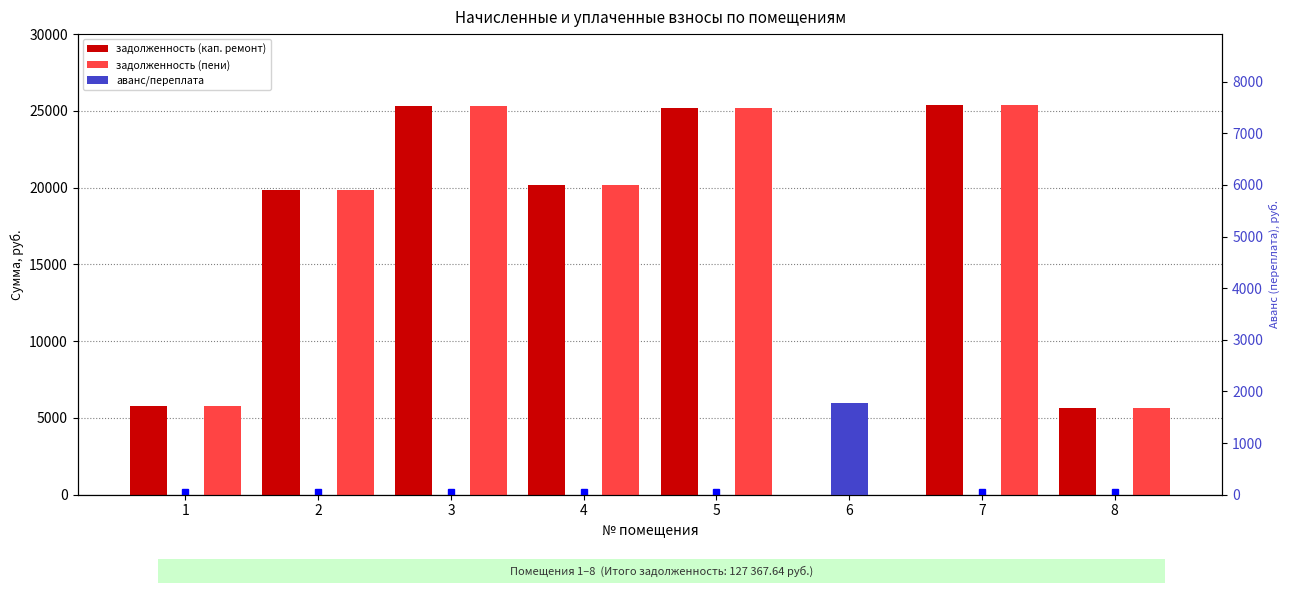

Is the value of задолженность (пени) at 1 greater than the value of аванс/переплата at 2?

Yes